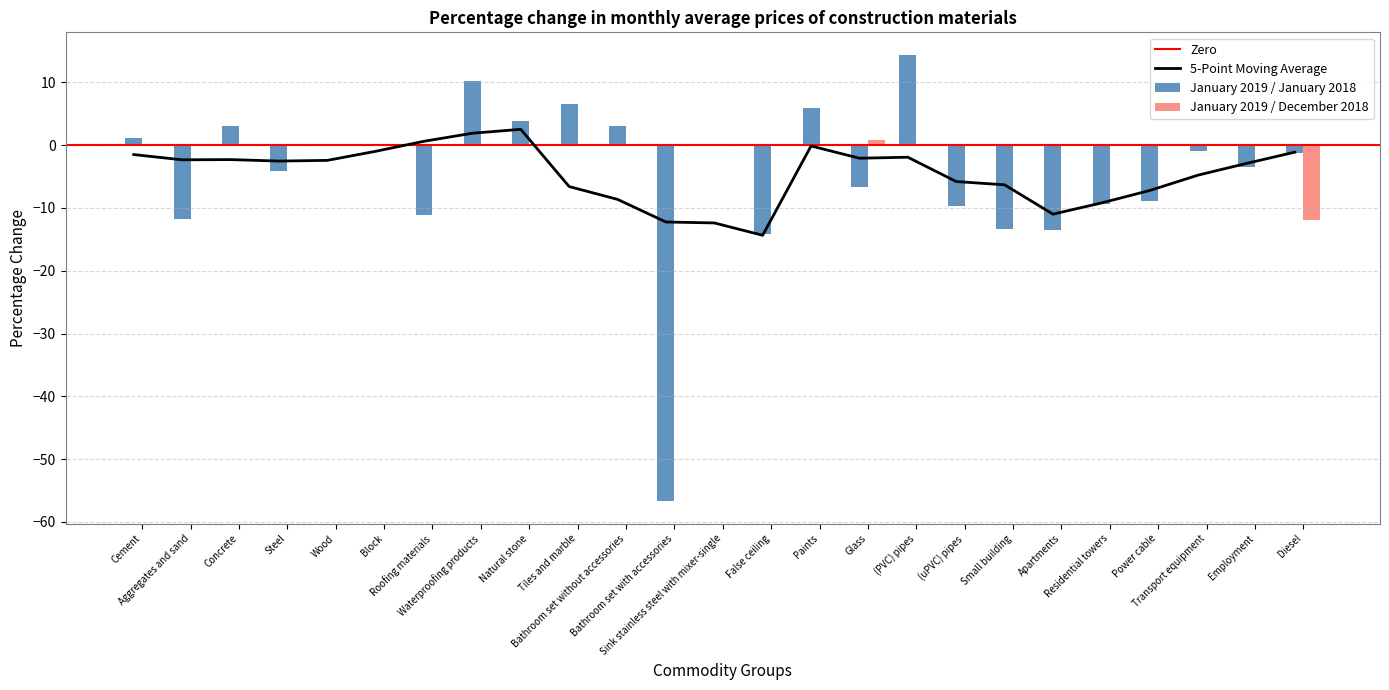

Reading left to right, what are all the values shown in this chart?

January 2019 / January 2018: Cement=1.2	Aggregates and sand=-11.7	Concrete=3.0	Steel=-4.2	Wood=0.2	Block=0.0	Roofing materials=-11.1	Waterproofing products=10.2	Natural stone=3.8	Tiles and marble=6.6	Bathroom set without accessories=3.1	Bathroom set with accessories=-56.7	Sink stainless steel with mixer-single=0.0	False ceiling=-14.2	Paints=5.8	Glass=-6.7	(PVC) pipes=14.4	(uPVC) pipes=-9.8	Small building=-13.4	Apartments=-13.5	Residential towers=-9.3	Power cable=-8.9	Transport equipment=-0.9	Employment=-3.4	Diesel=-1.3
January 2019 / December 2018: Cement=0.0	Aggregates and sand=0.0	Concrete=0.0	Steel=0.0	Wood=0.0	Block=0.0	Roofing materials=0.0	Waterproofing products=0.0	Natural stone=0.0	Tiles and marble=0.0	Bathroom set without accessories=0.0	Bathroom set with accessories=0.0	Sink stainless steel with mixer-single=0.0	False ceiling=0.0	Paints=0.0	Glass=0.8	(PVC) pipes=0.0	(uPVC) pipes=0.0	Small building=0.2	Apartments=0.0	Residential towers=0.0	Power cable=0.0	Transport equipment=0.0	Employment=0.0	Diesel=-11.9